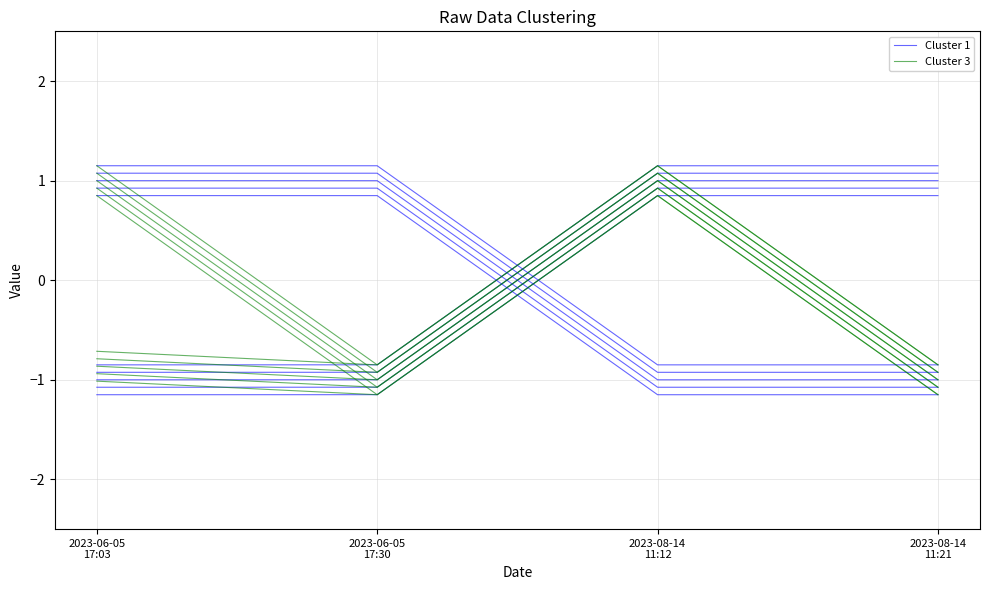

True or false: Cluster 3 has more than 2 points higher than both neighbors.

False